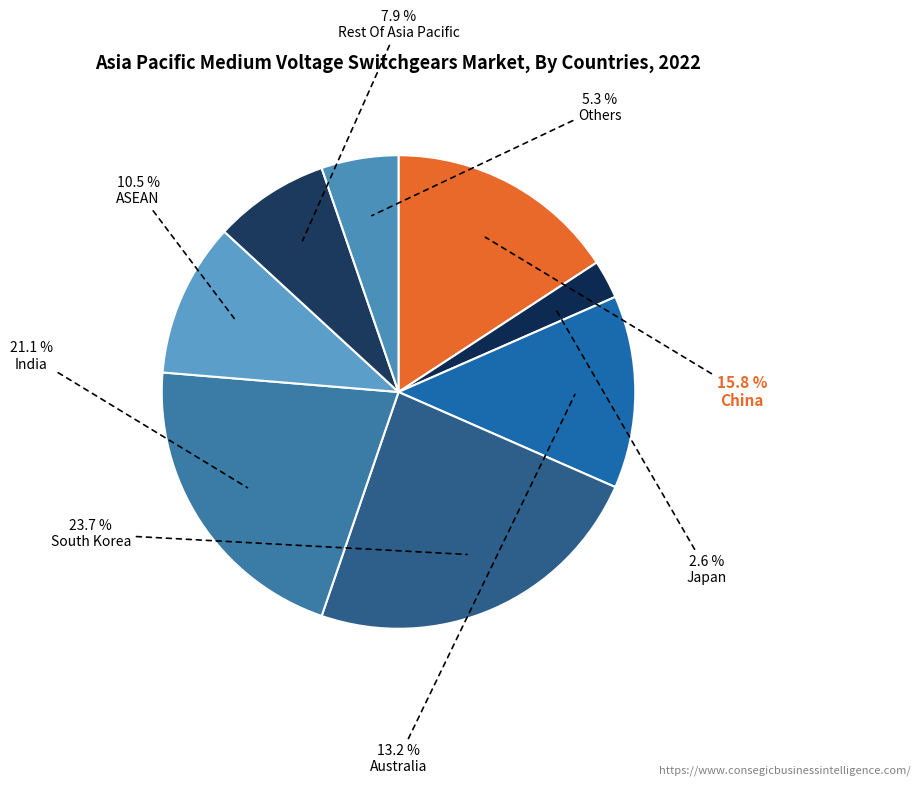

How many slices are in this pie chart?

8